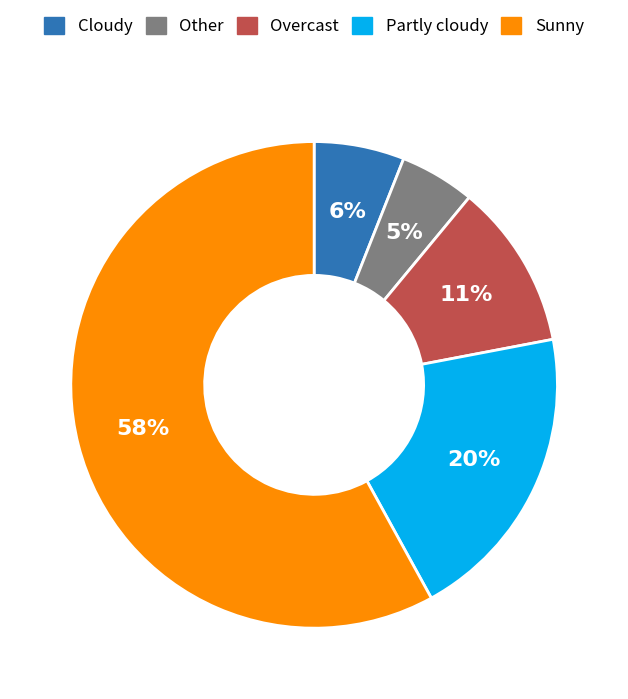

Do Overcast and Cloudy together represent more than half of the pie?

No